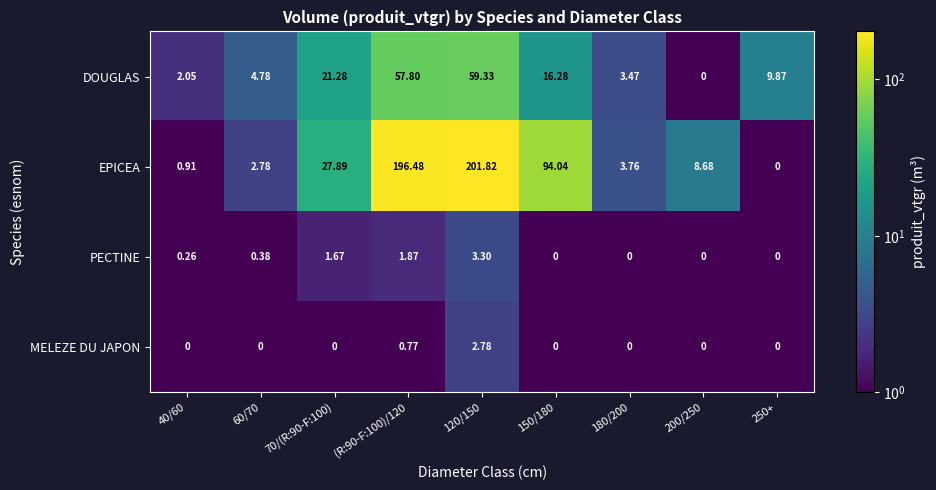

Which series has the widest spread of values?

EPICEA